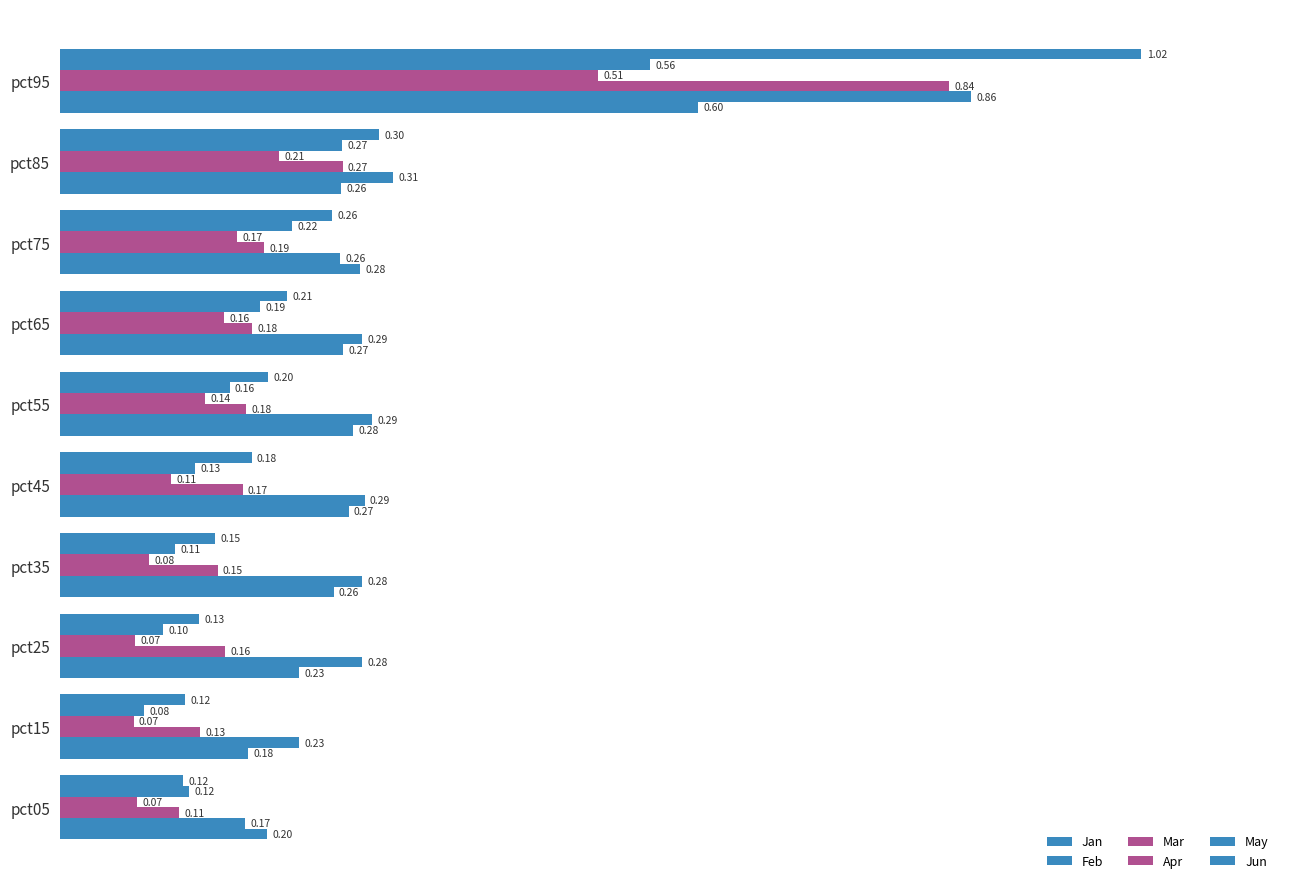

How many series are shown in this chart?

6